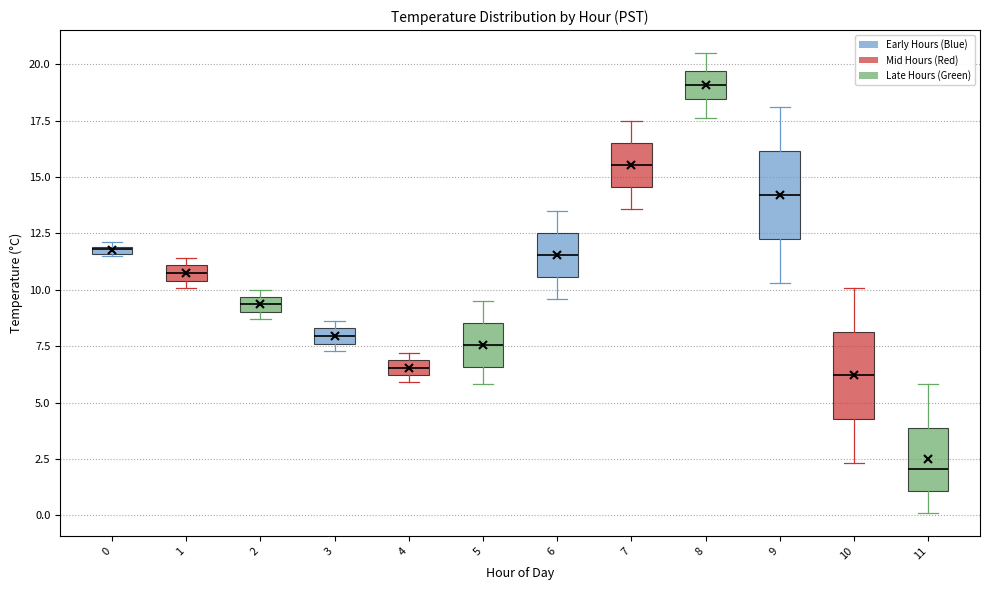

Which box's median line is the highest?

8